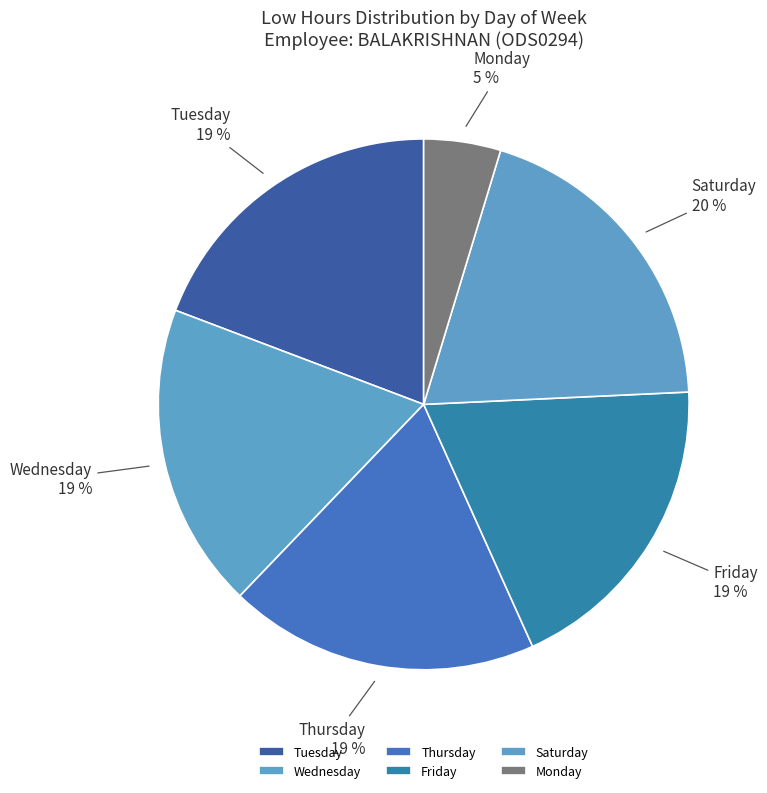

To the nearest percent, what is the difference between the largest and smallest slice percentages?

15%